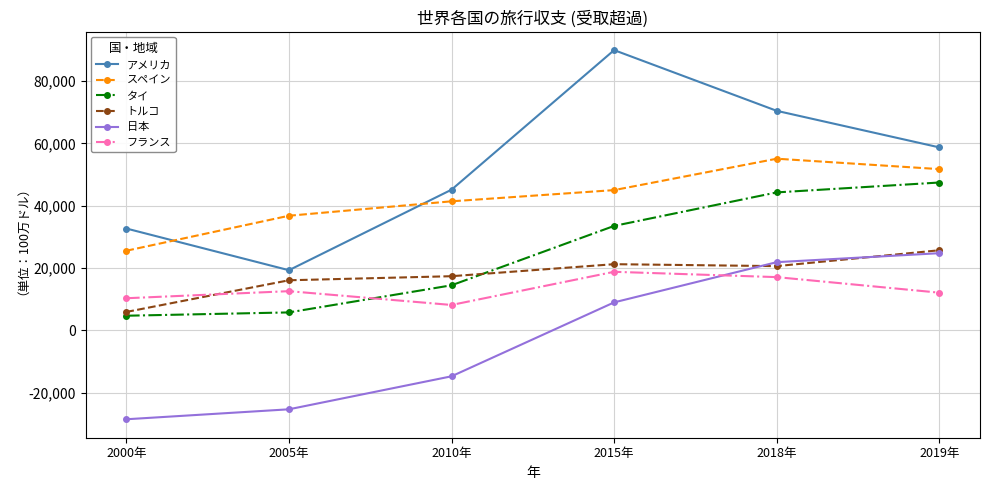

How many values in 日本 are below zero?

3